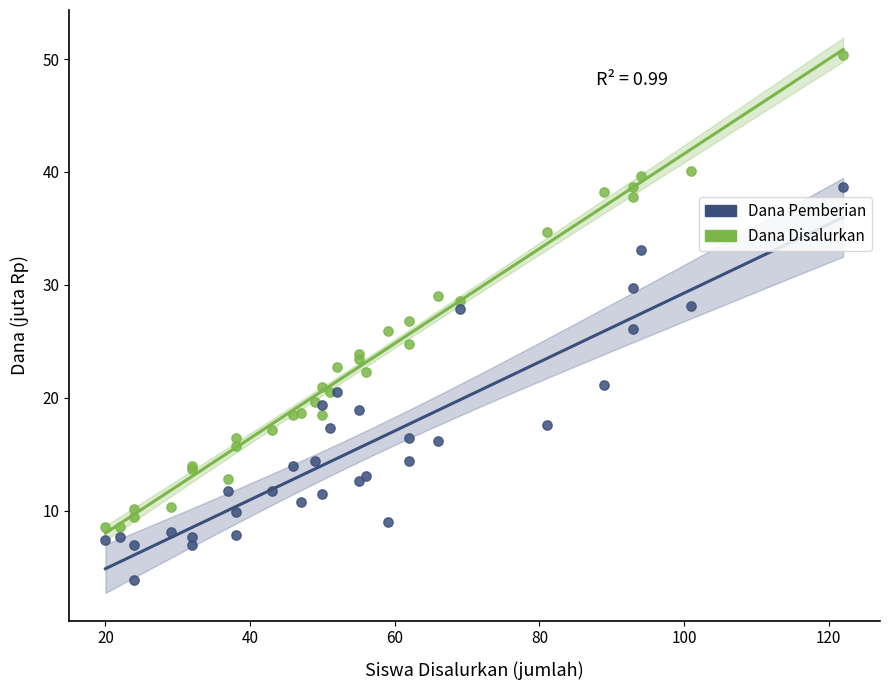

Which series reaches the minimum Y coordinate?

Dana Pemberian